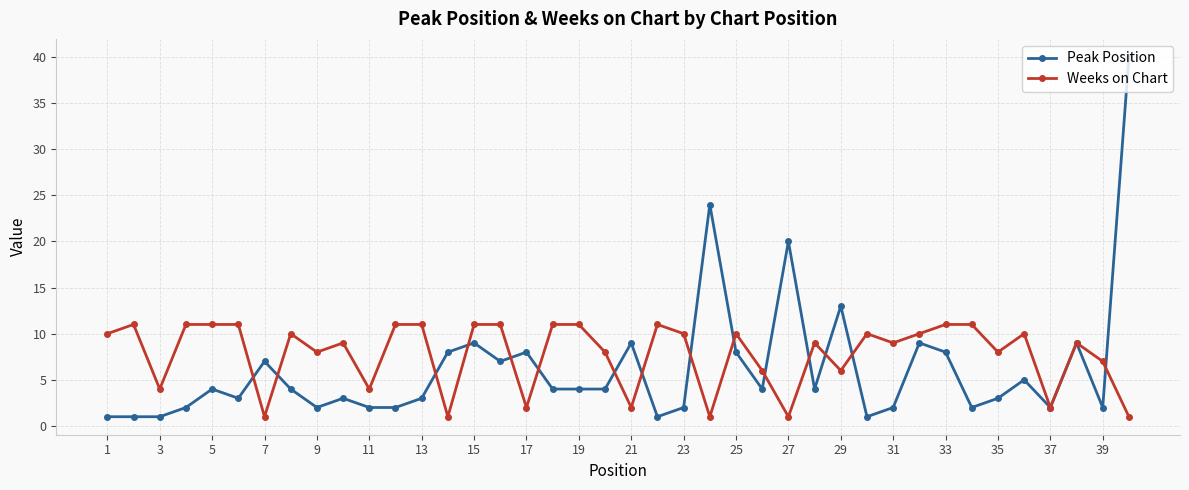

How many lines are shown in the chart?

2